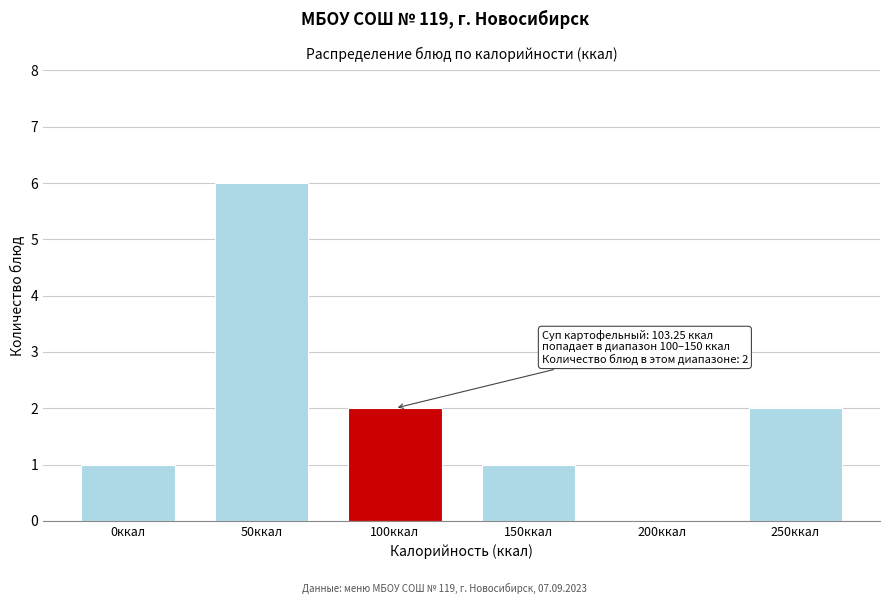

Reading right to left, transcribe all the data shown in this chart.

250ккал=2	200ккал=0	150ккал=1	100ккал=2	50ккал=6	0ккал=1